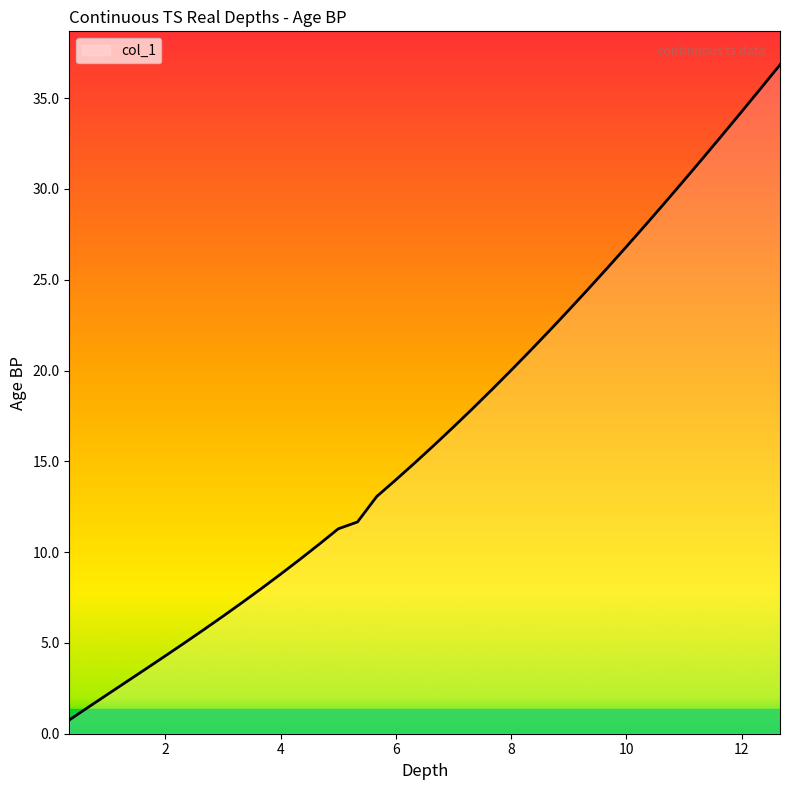

What is the maximum value shown in the chart?

36.8